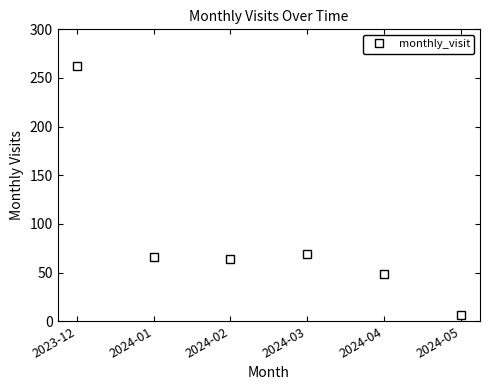

How many points are lower than both their immediate neighbors (excluding endpoints)?

1